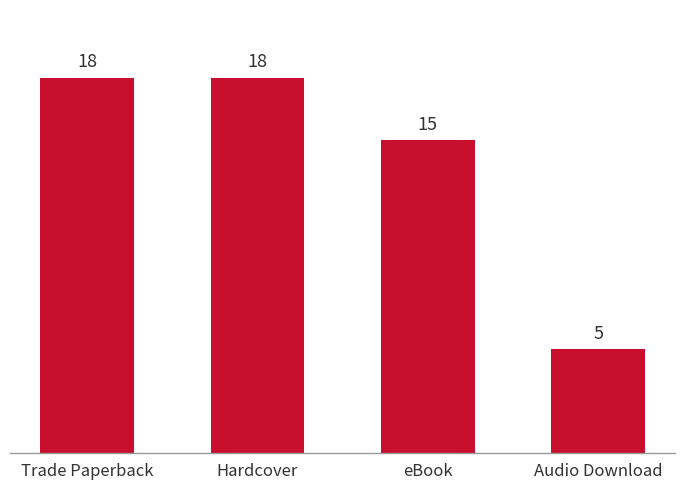

What is the minimum value shown in the chart?

5